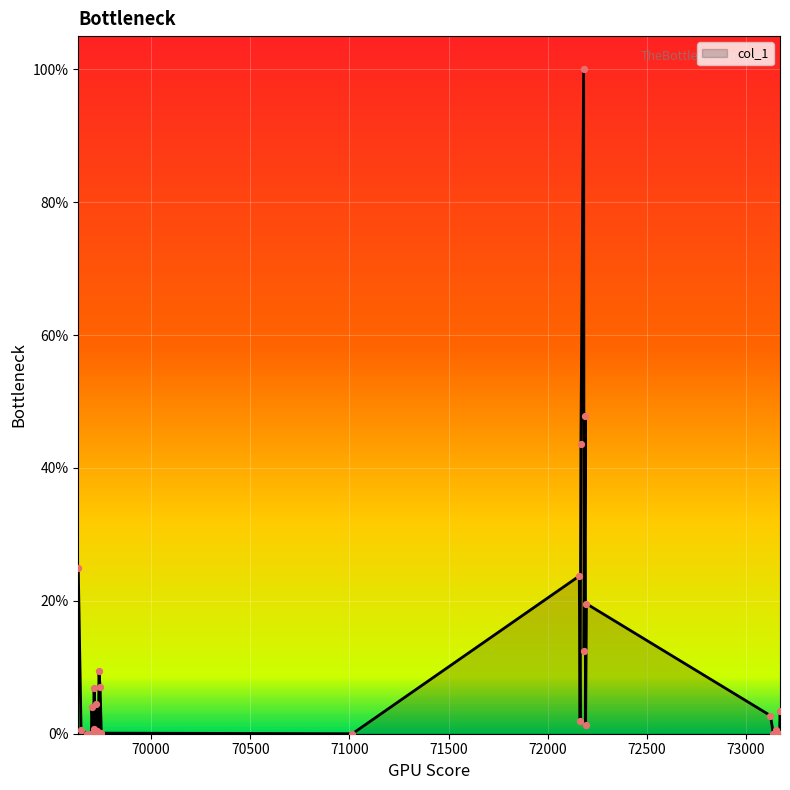

What is the maximum value shown in the chart?

100.0